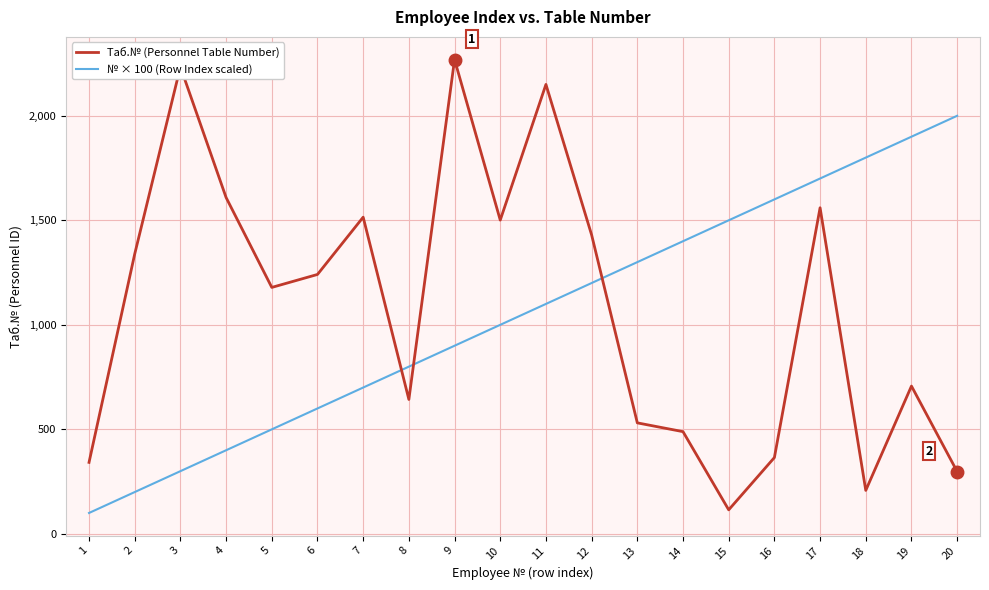

Does the chart display data point markers on the line(s)?

No